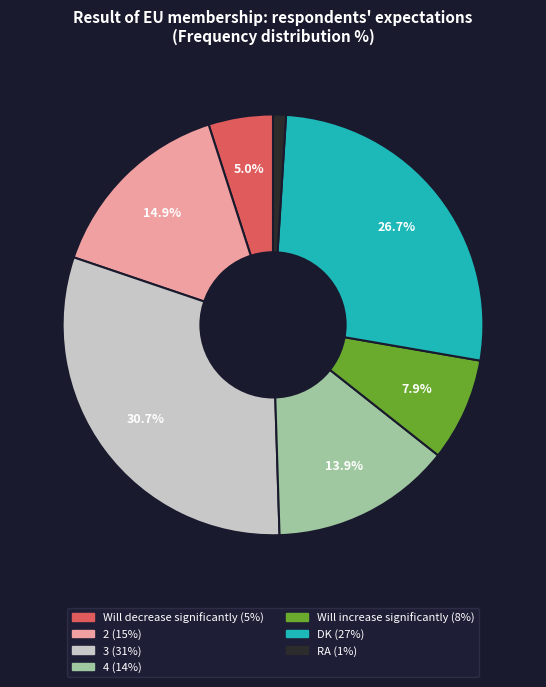

True or false: 4 accounts for 14% of the total.

True